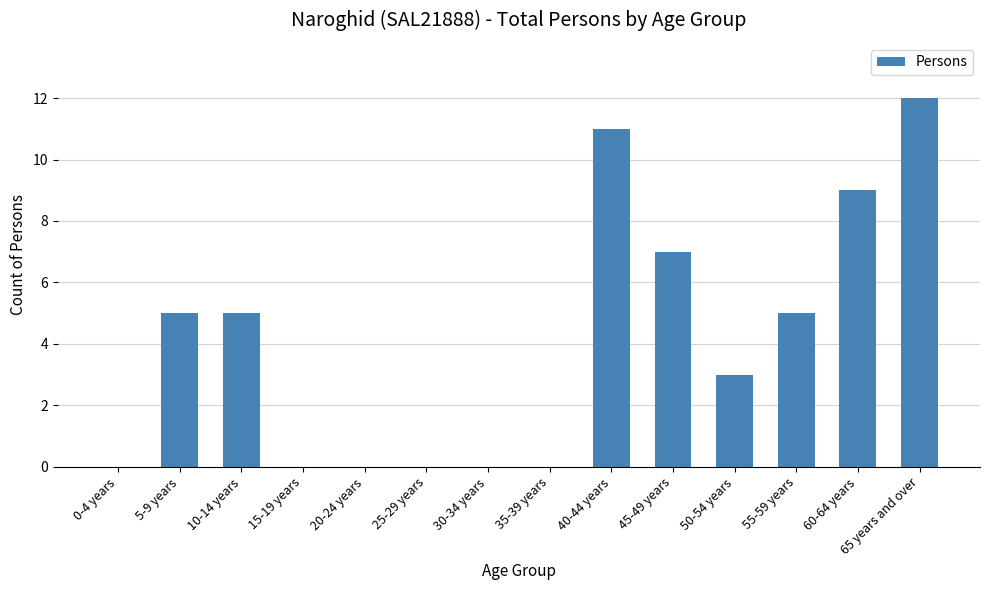

Which label corresponds to the largest value in the chart?

65 years and over